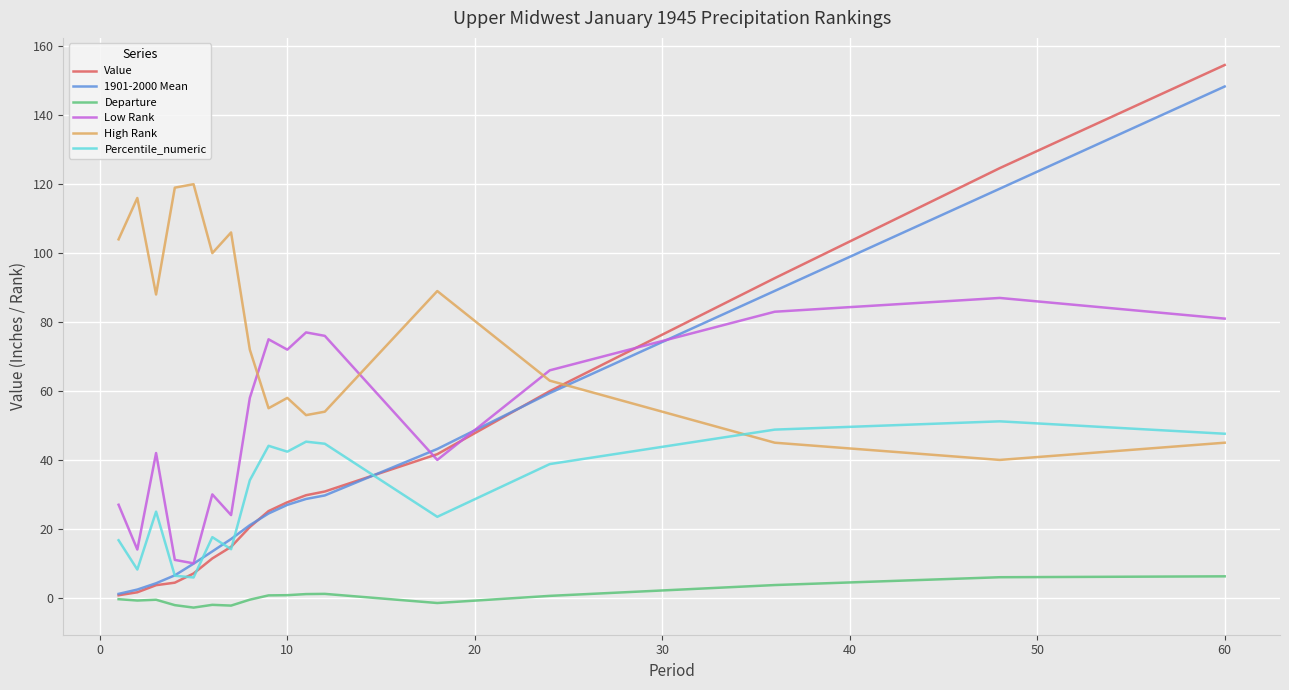

What is the greatest value displayed?

154.6